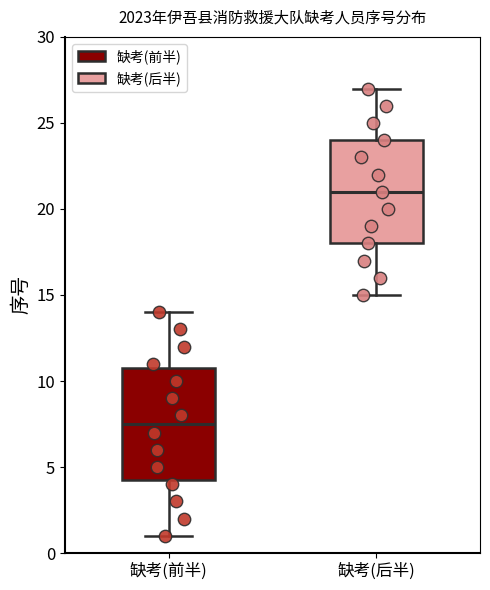

Where does the median line of the box for 缺考(前半) sit on the y-axis? The values are not printed on the chart, so give them approximately, as read against the axis.

7.5